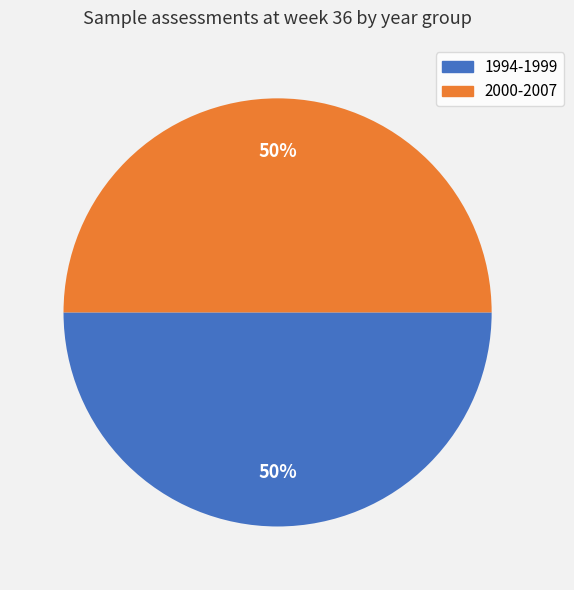

Is it true that 2000-2007 is 61% of the pie?

False